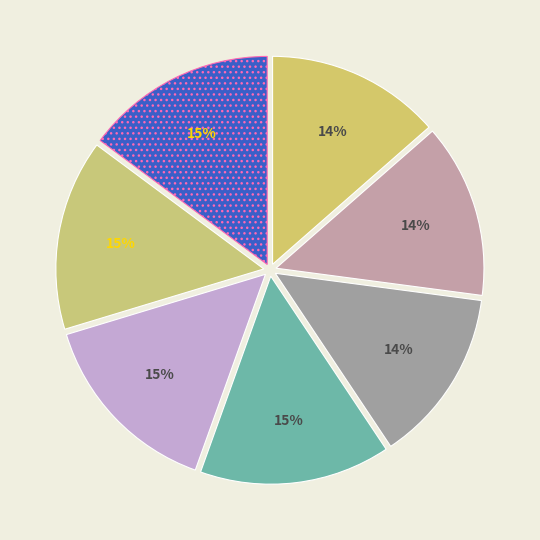

Does any single category account for the majority?

No